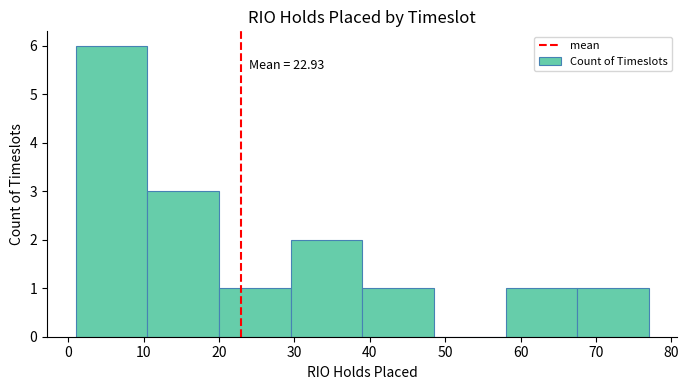

Which range on the x-axis has the tallest bar?

1.0 to 10.5